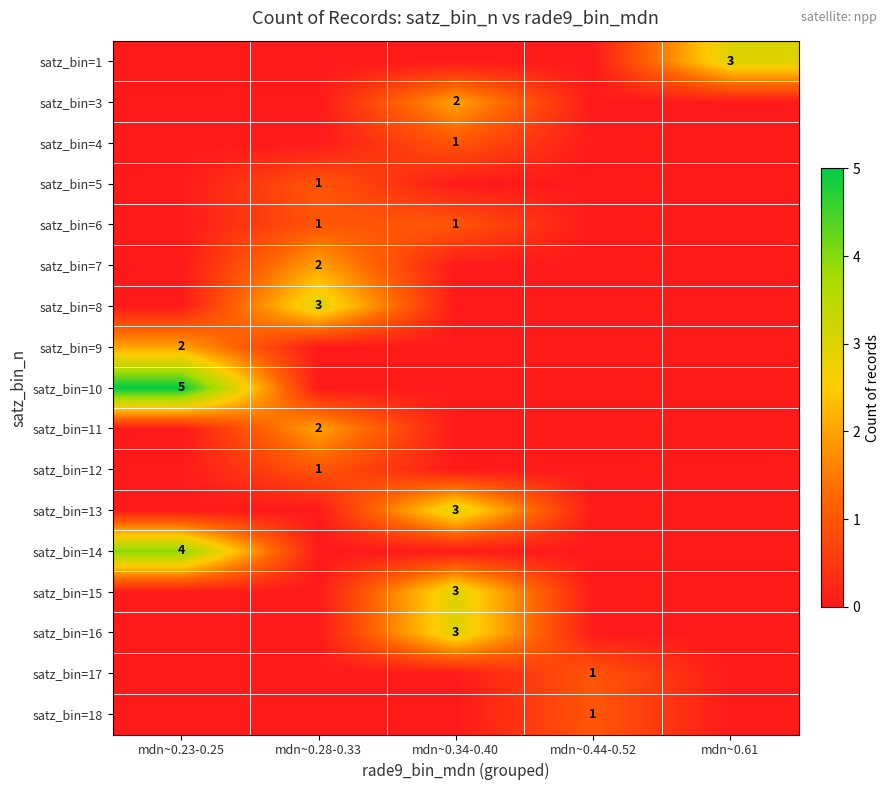

At which category does the chart reach its peak across all series?

mdn~0.23-0.25